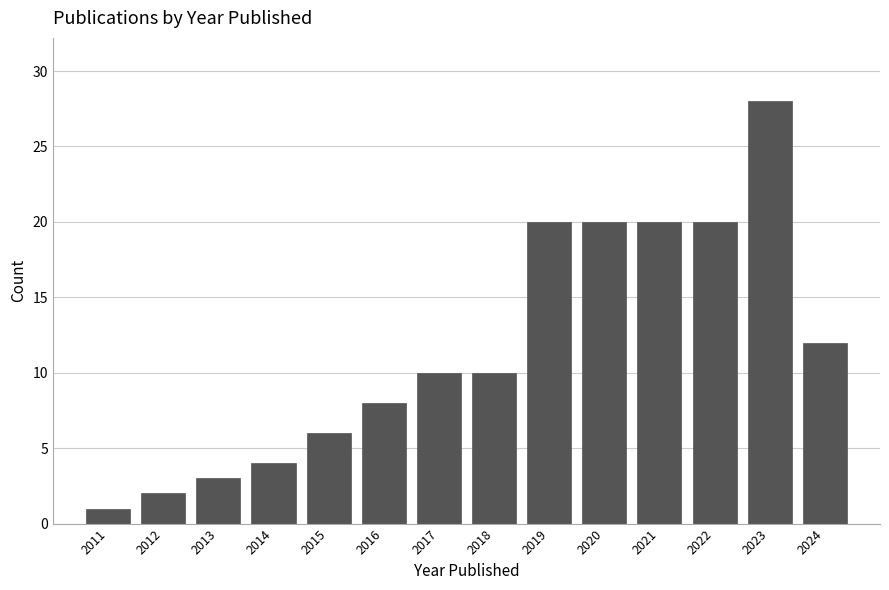

Reading left to right, extract all data points from this chart.

2011=1	2012=2	2013=3	2014=4	2015=6	2016=8	2017=10	2018=10	2019=20	2020=20	2021=20	2022=20	2023=28	2024=12